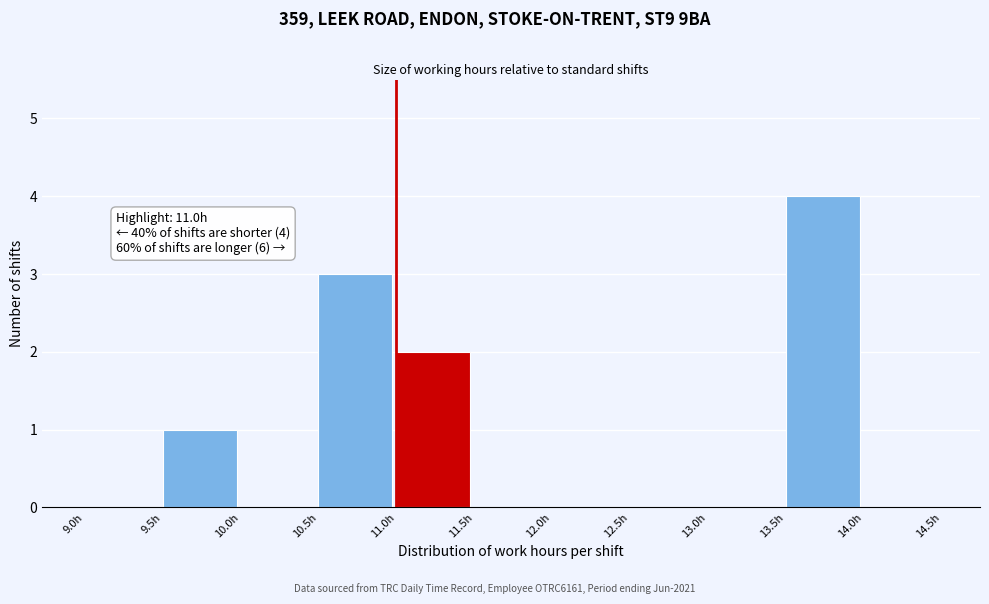

Over which range of the x-axis is the bar tallest?

13.5 to 14.0